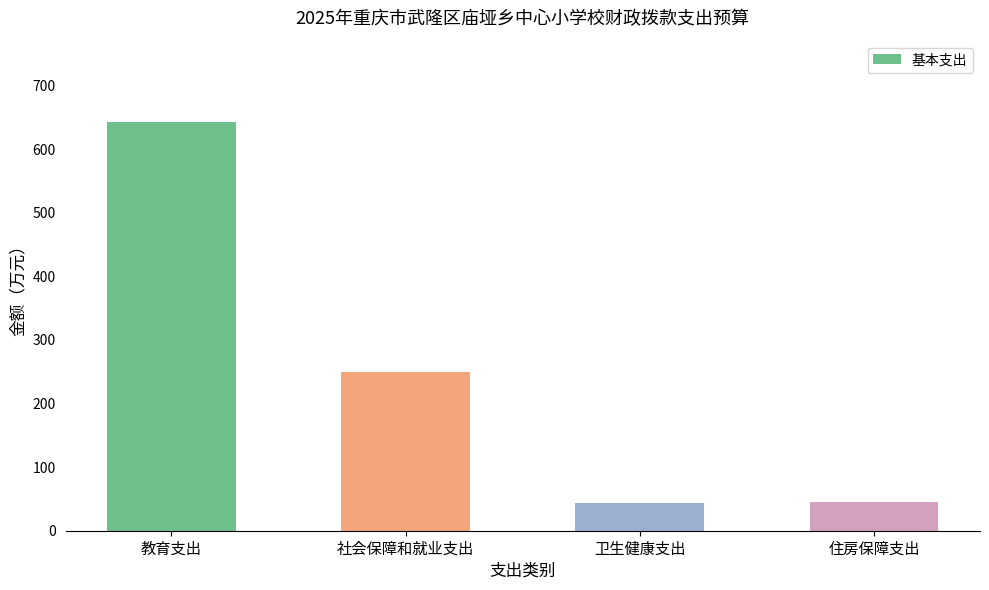

Between 卫生健康支出 and 社会保障和就业支出, which is larger?

社会保障和就业支出